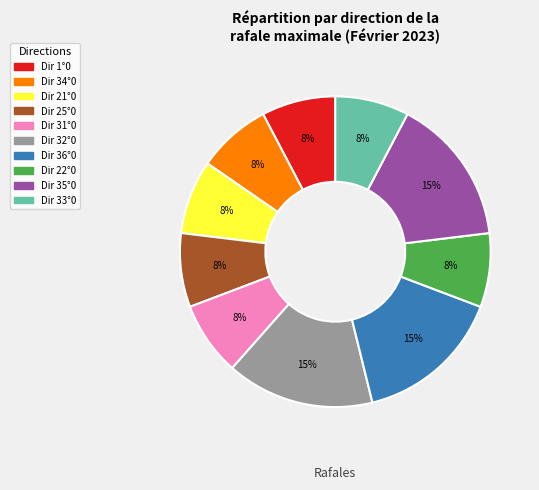

Is there any slice that represents more than half of the pie?

No